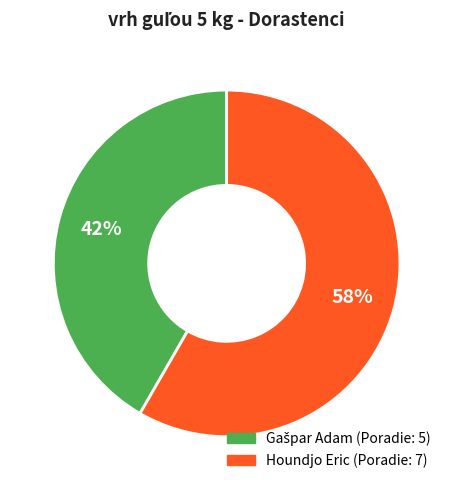

Which category has the biggest portion of the pie?

Houndjo Eric